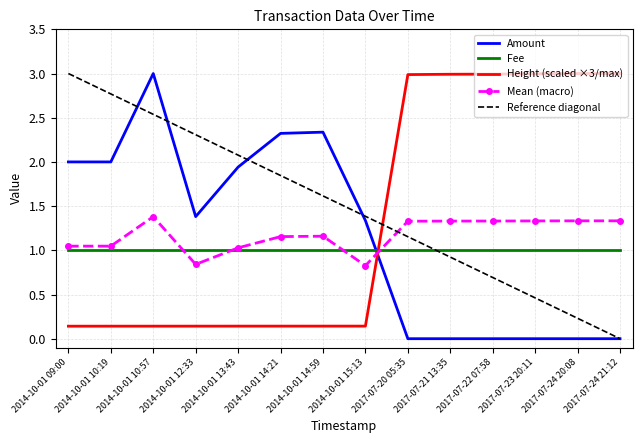

At which label does Amount reach its minimum?

2017-07-20 05:35